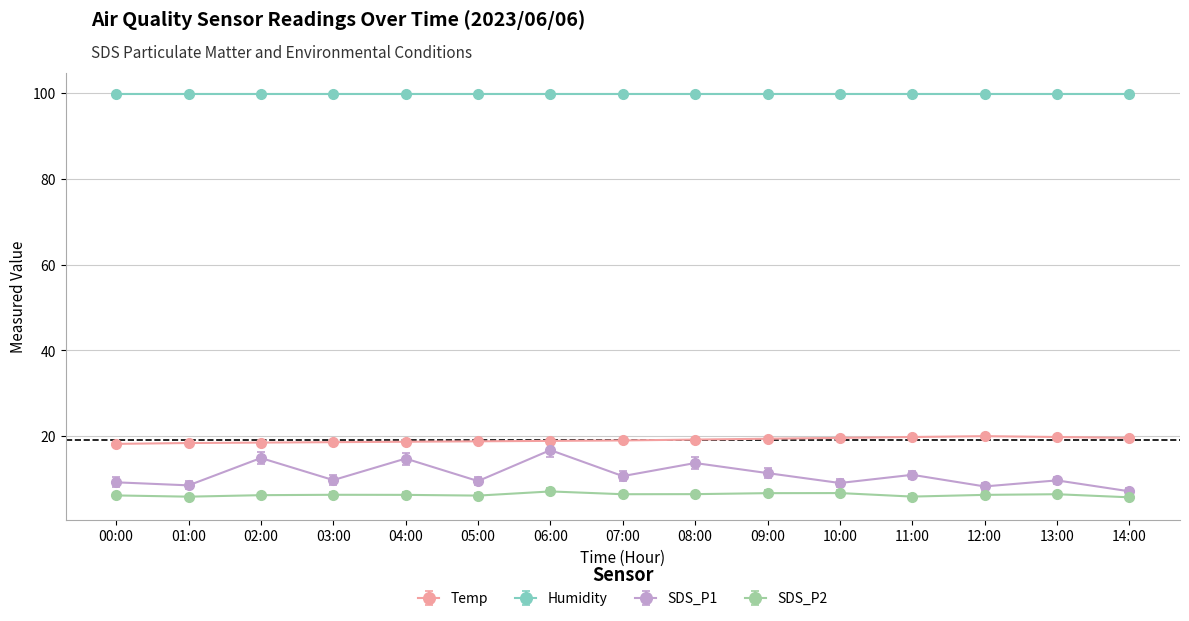

What is the lowest value of the Humidity series?

99.9